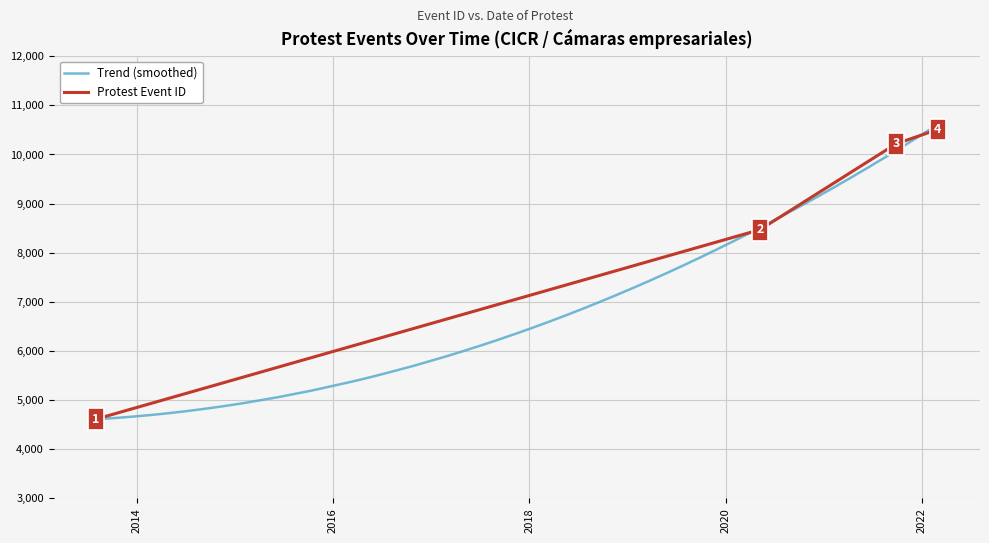

What position from the right is 2021-09-27?

2